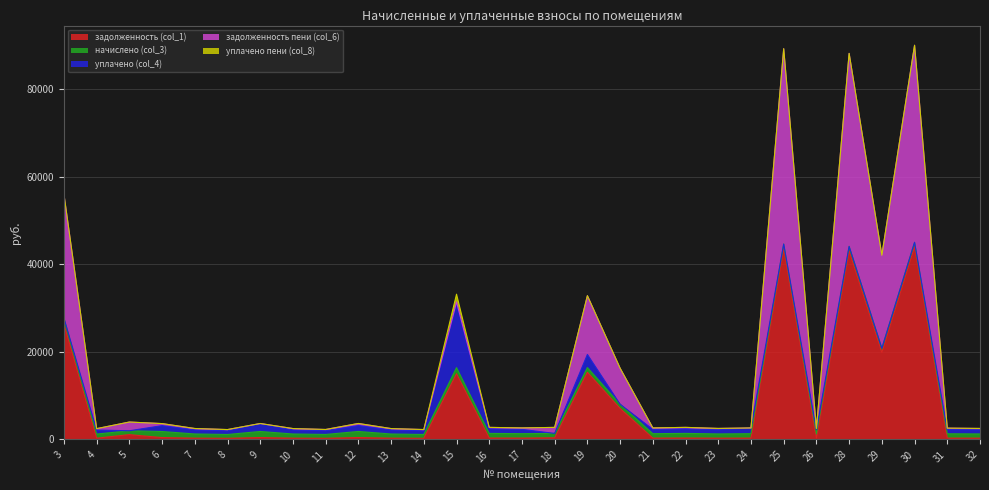

The value of начислено (col_3) at 11 is 872.0. True or false?

True